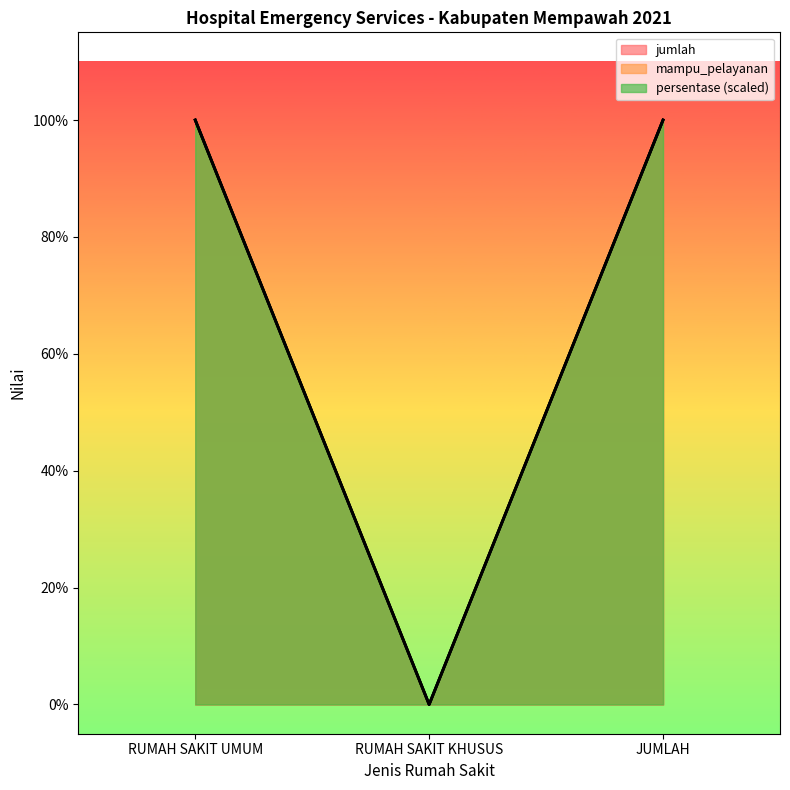

Reading right to left, extract all data points from this chart.

jumlah: 1	0	1
mampu_pelayanan: 1	0	1
persentase: 1	0	1